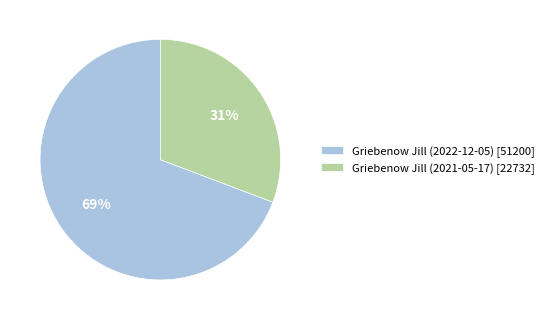

Which category has the biggest portion of the pie?

Griebenow Jill (2022-12-05) [51200]